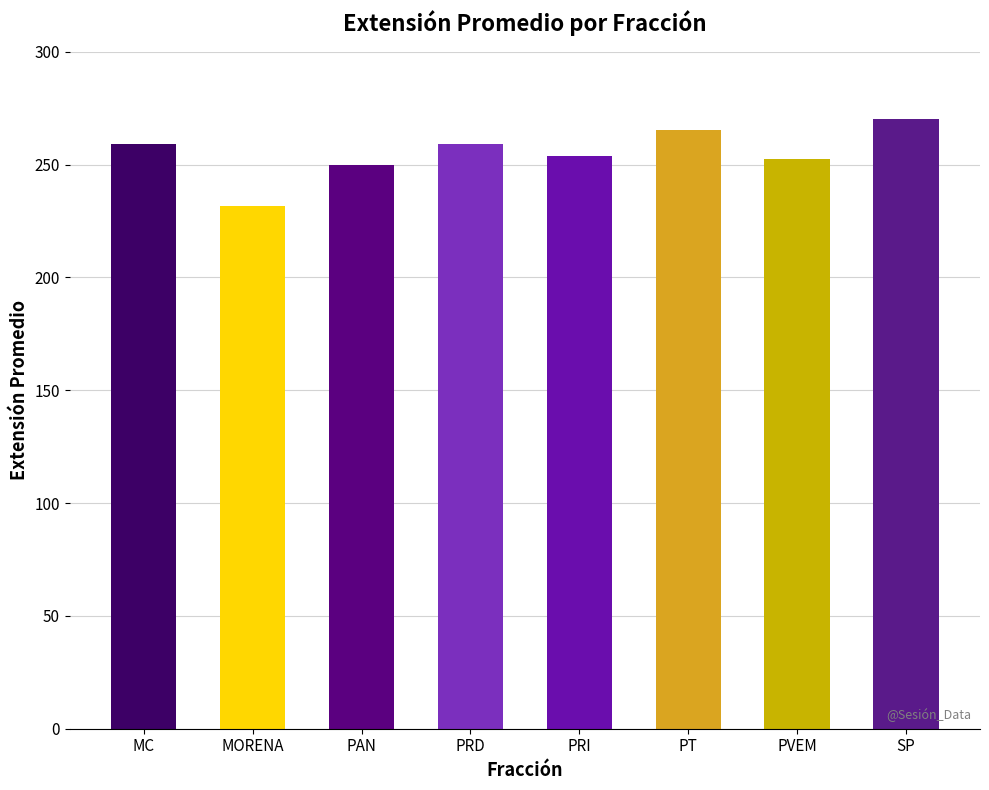

What is the value of the 8th bar from the left?

270.3